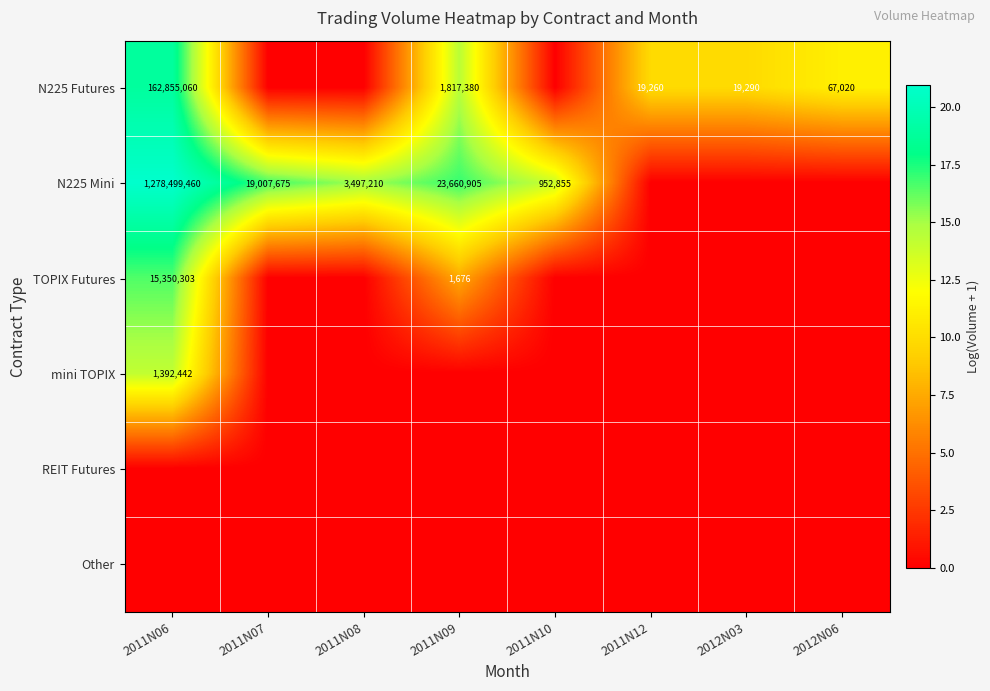

How many positive values does the TOPIX Futures series have?

2